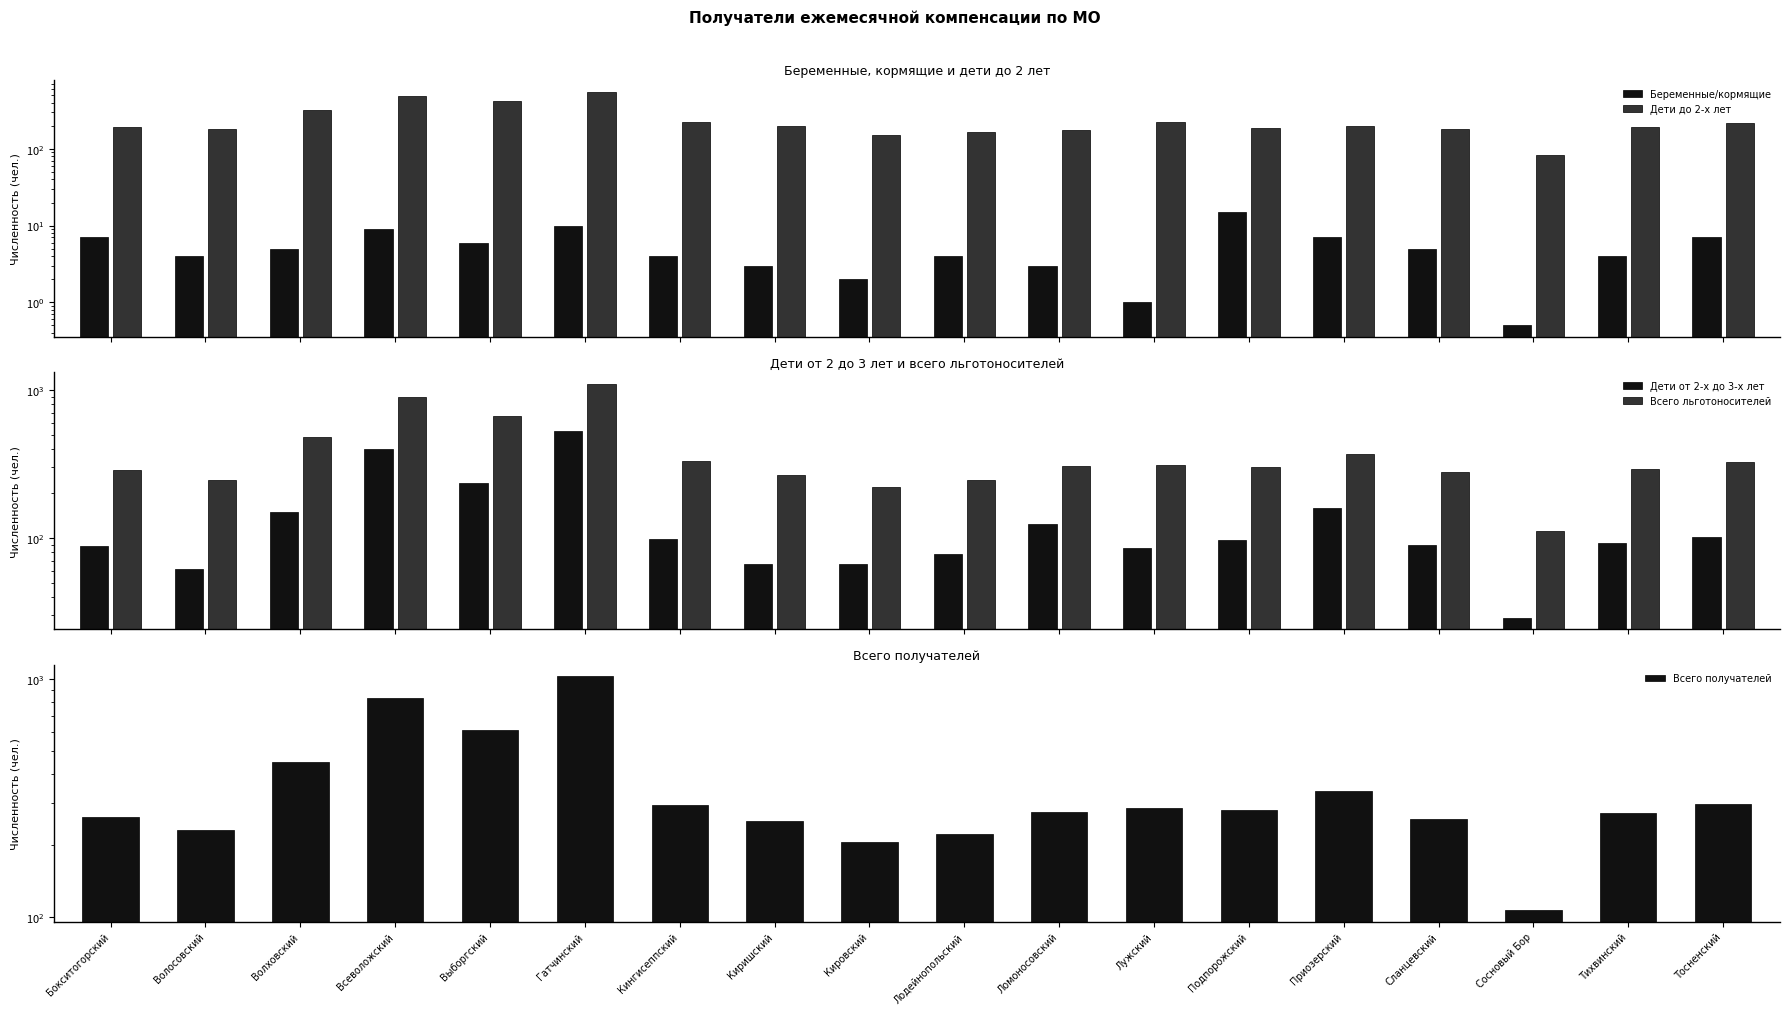

What is the value of the Всего льготоносителей bar at the 11th from the left?

305.0